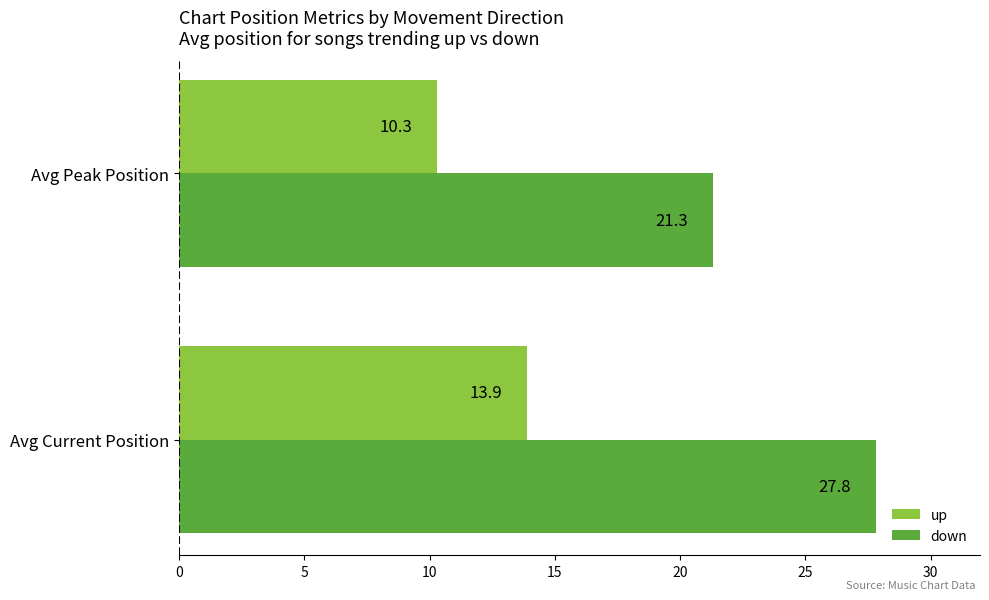

True or false: up has a value of 2.1 at Avg Peak Position.

False